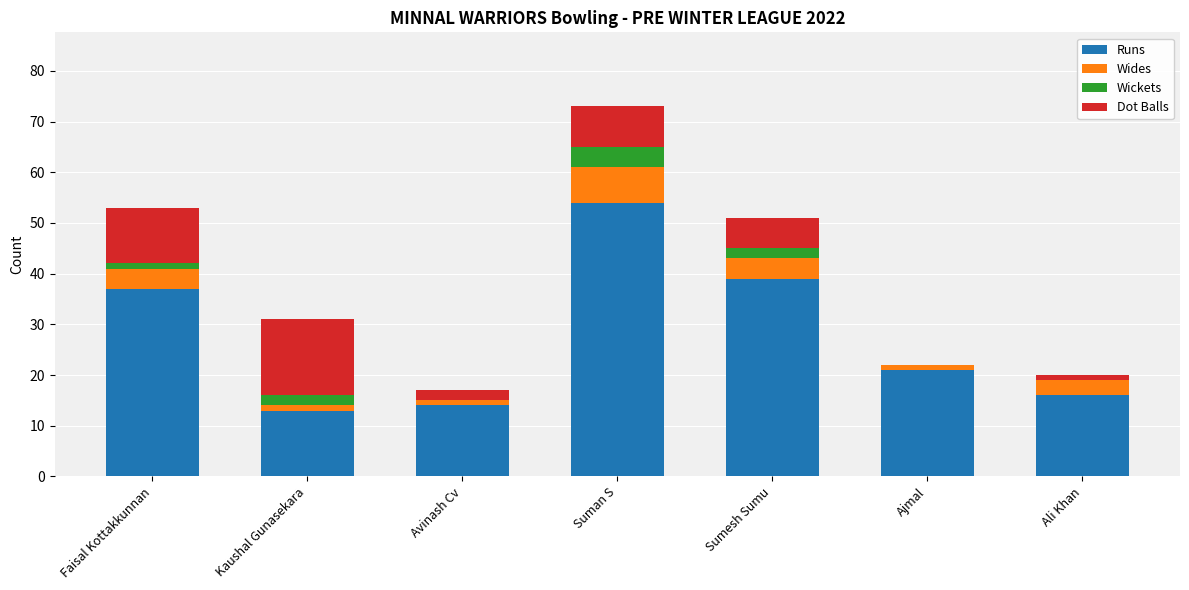

What are all the series names shown in the legend?

Runs, Wides, Wickets, Dot Balls